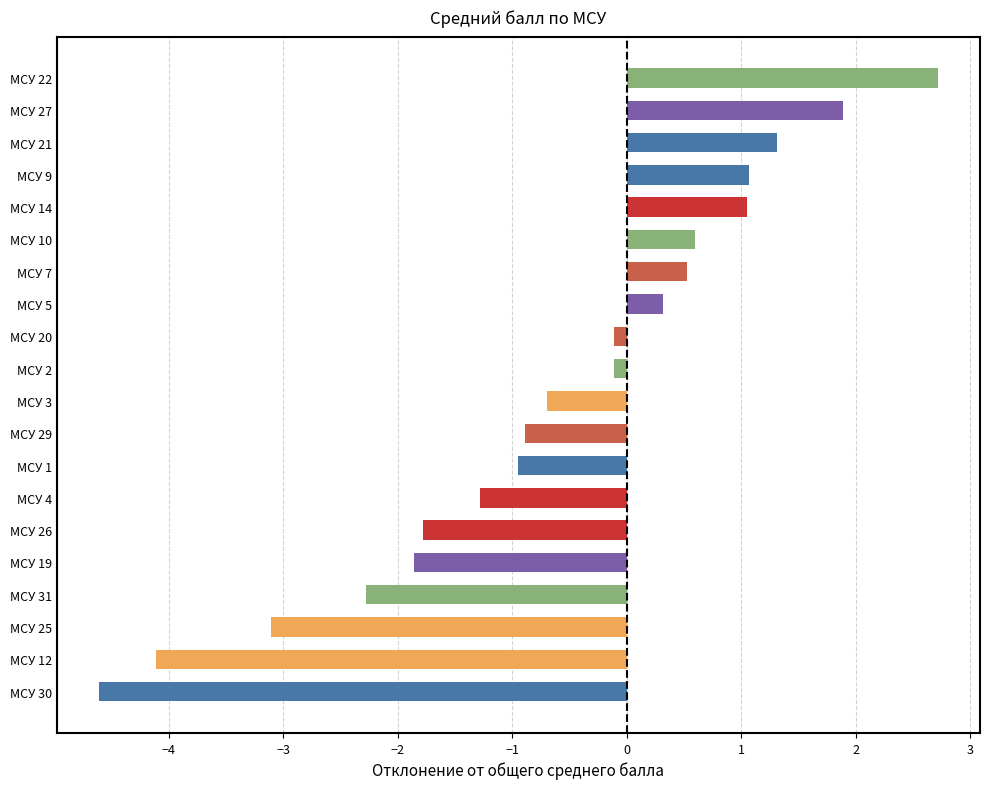

What is the sum of all values?

-12.3